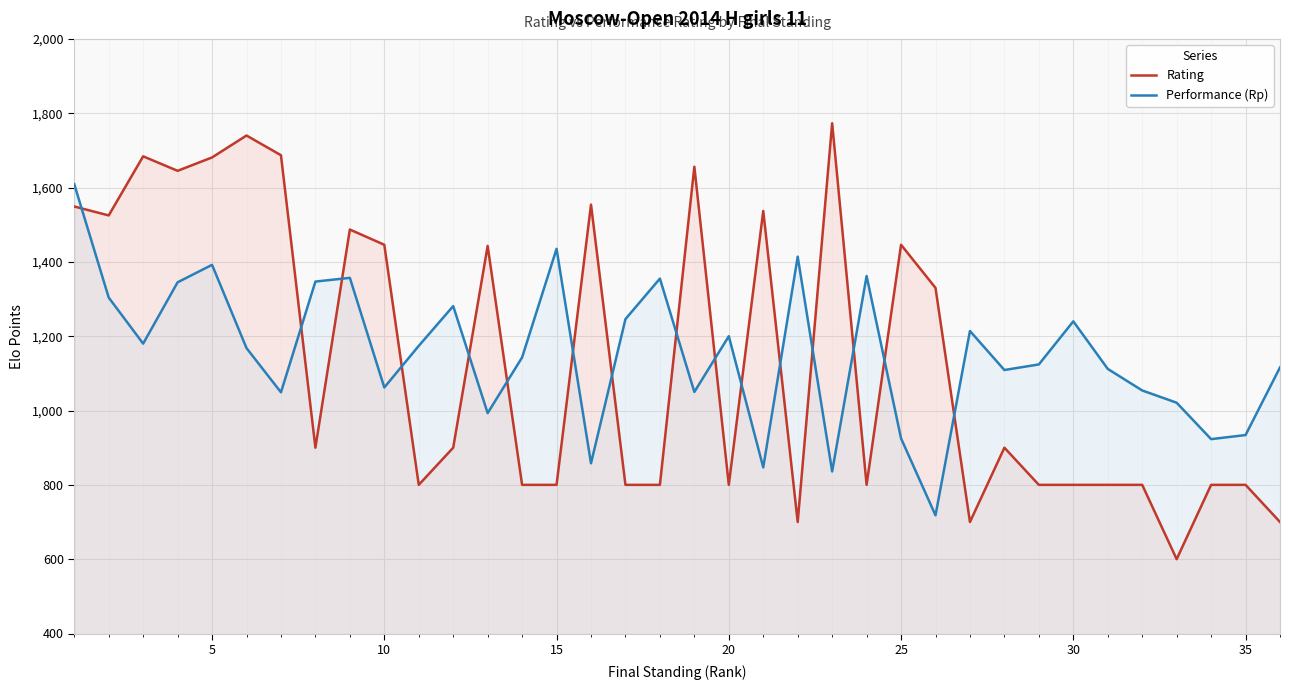

How many series are shown in this chart?

2